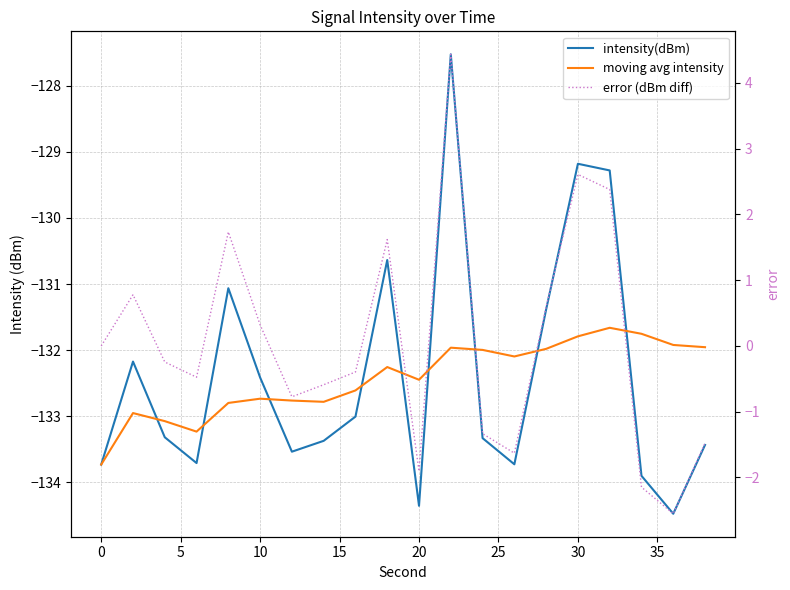

How many series are shown in this chart?

3